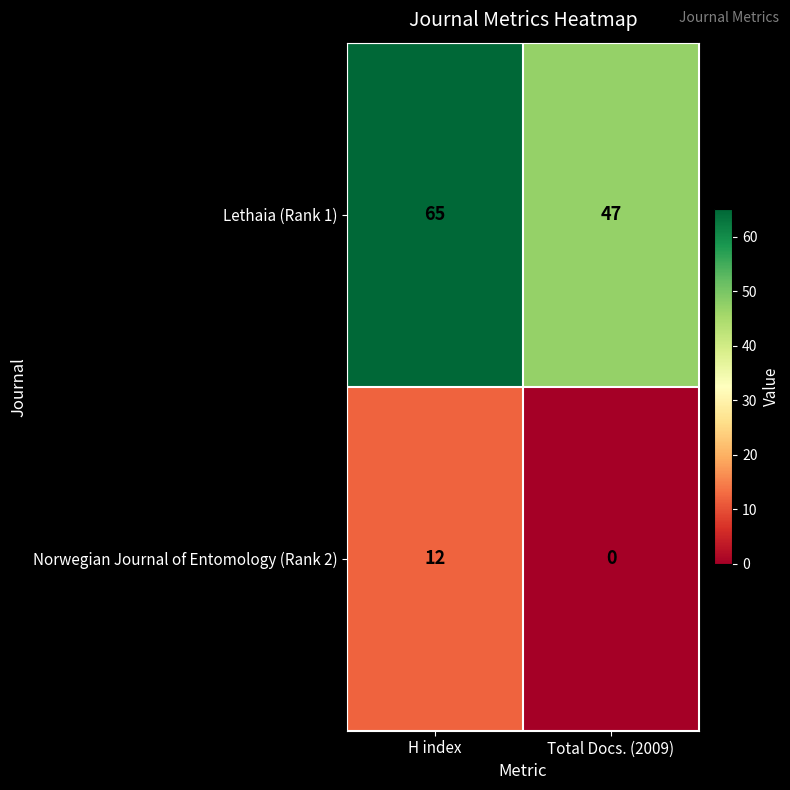

The Norwegian Journal of Entomology (Rank 2) series shows 0 at Total Docs. (2009). True or false?

True